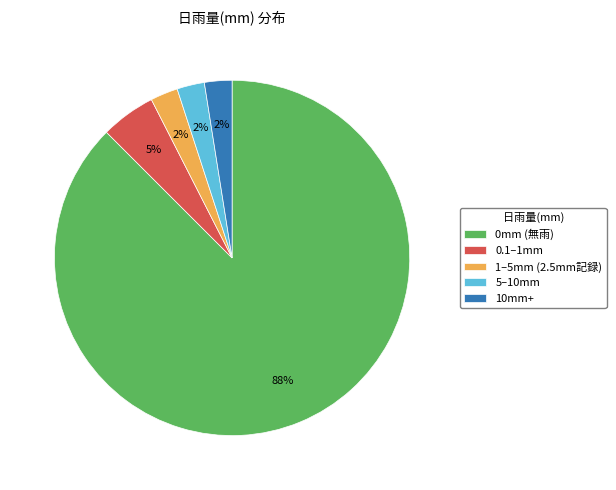

To the nearest percent, what is the average slice percentage?

20%